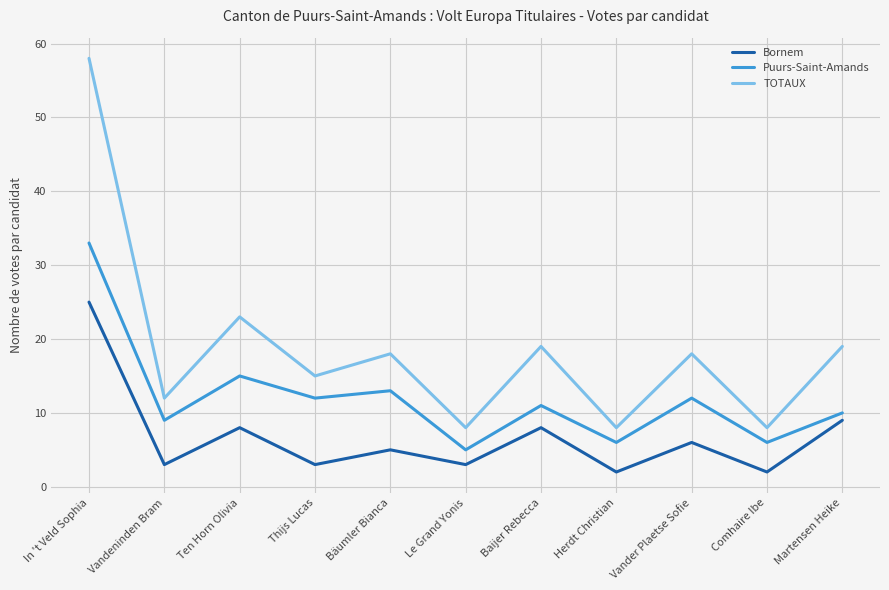

What is the total value across all series at Ten Horn Olivia?

46